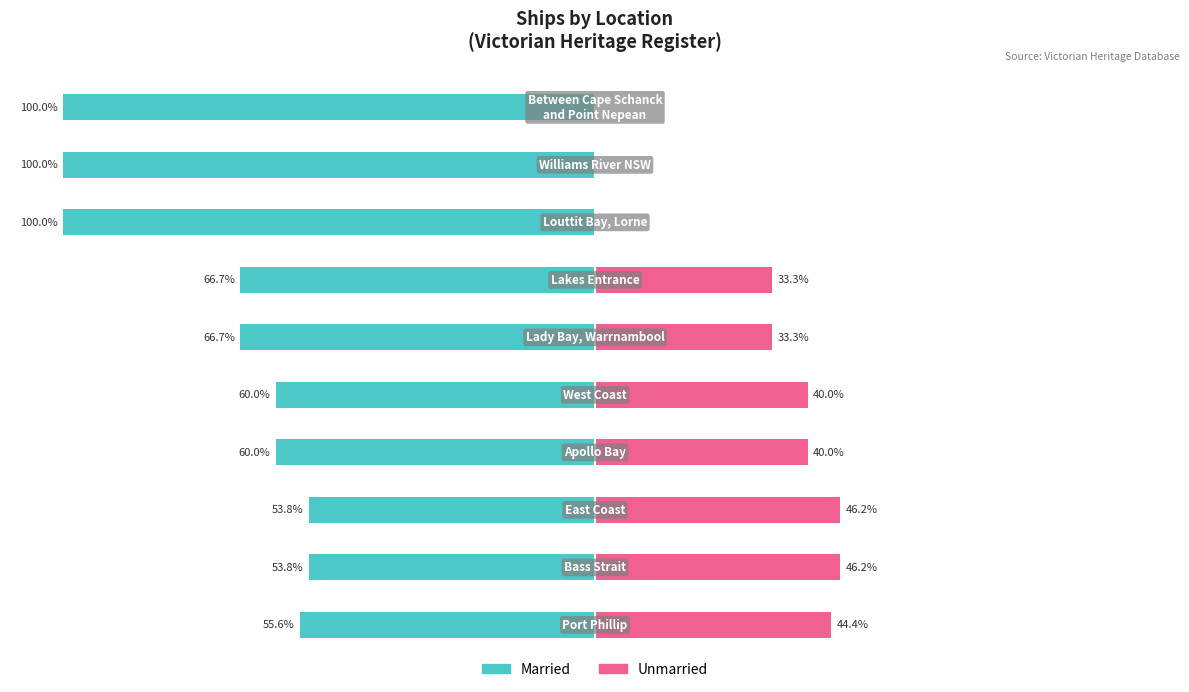

How many bars are there in each group?

2